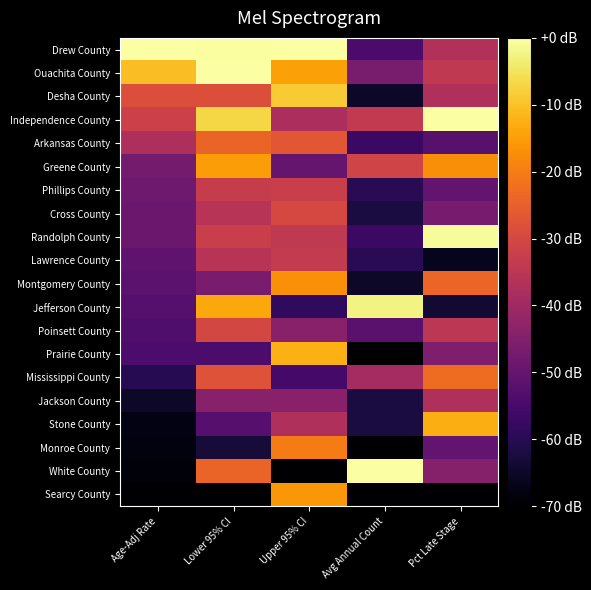

At how many categories does at least one series exceed -45?

5